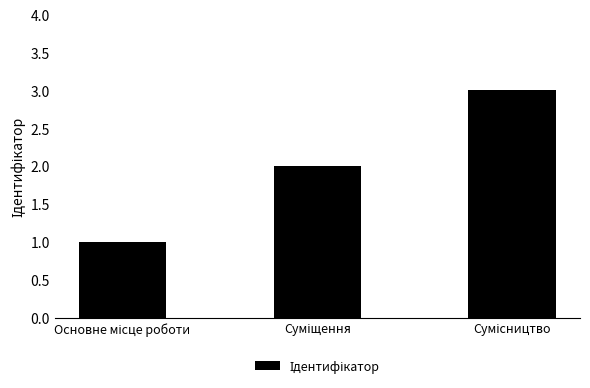

What is the maximum value shown in the chart?

3